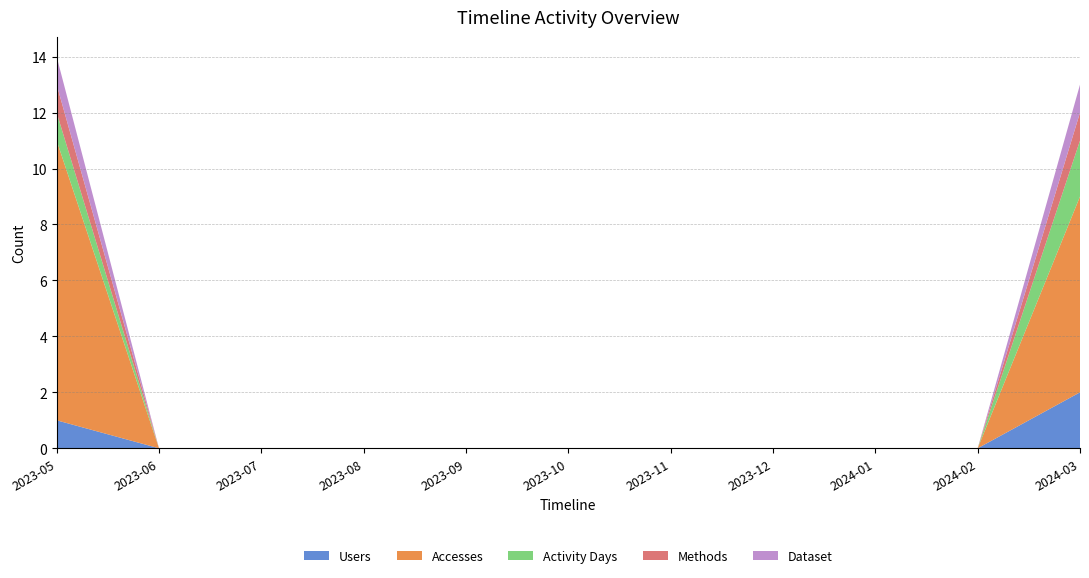

Reading left to right, extract all data points from this chart.

Users: 2023-05=1	2023-06=0	2023-07=0	2023-08=0	2023-09=0	2023-10=0	2023-11=0	2023-12=0	2024-01=0	2024-02=0	2024-03=2
Accesses: 2023-05=10	2023-06=0	2023-07=0	2023-08=0	2023-09=0	2023-10=0	2023-11=0	2023-12=0	2024-01=0	2024-02=0	2024-03=7
Activity Days: 2023-05=1	2023-06=0	2023-07=0	2023-08=0	2023-09=0	2023-10=0	2023-11=0	2023-12=0	2024-01=0	2024-02=0	2024-03=2
Methods: 2023-05=1	2023-06=0	2023-07=0	2023-08=0	2023-09=0	2023-10=0	2023-11=0	2023-12=0	2024-01=0	2024-02=0	2024-03=1
Dataset: 2023-05=1	2023-06=0	2023-07=0	2023-08=0	2023-09=0	2023-10=0	2023-11=0	2023-12=0	2024-01=0	2024-02=0	2024-03=1